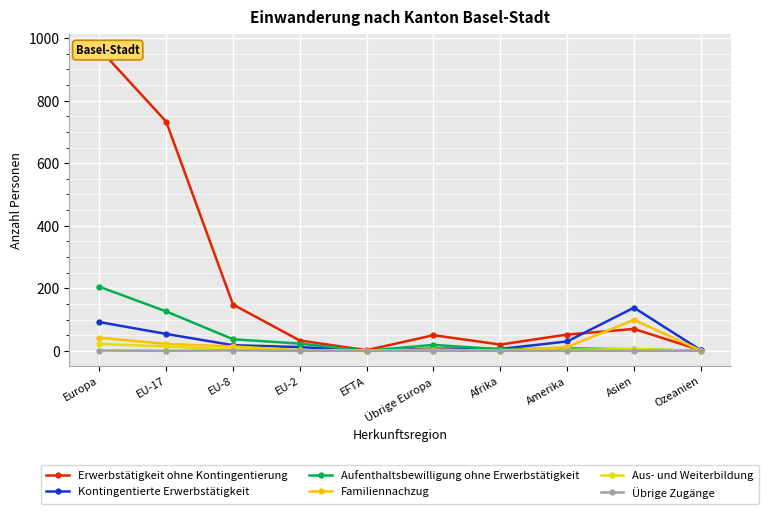

Is this an area chart (filled region under the line)?

No